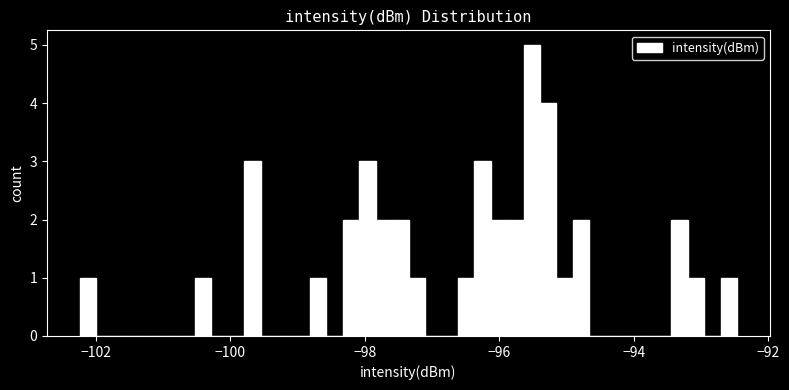

Read against the x-axis, roughly where is the centre of the tallest bar?

-95.6